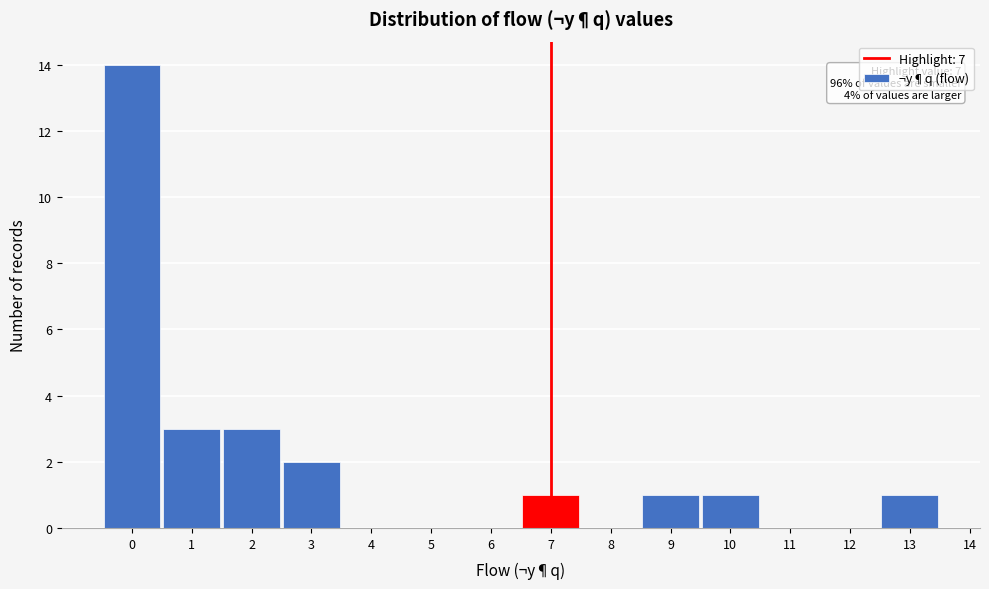

Which range on the x-axis has the tallest bar?

-0.5 to 0.5